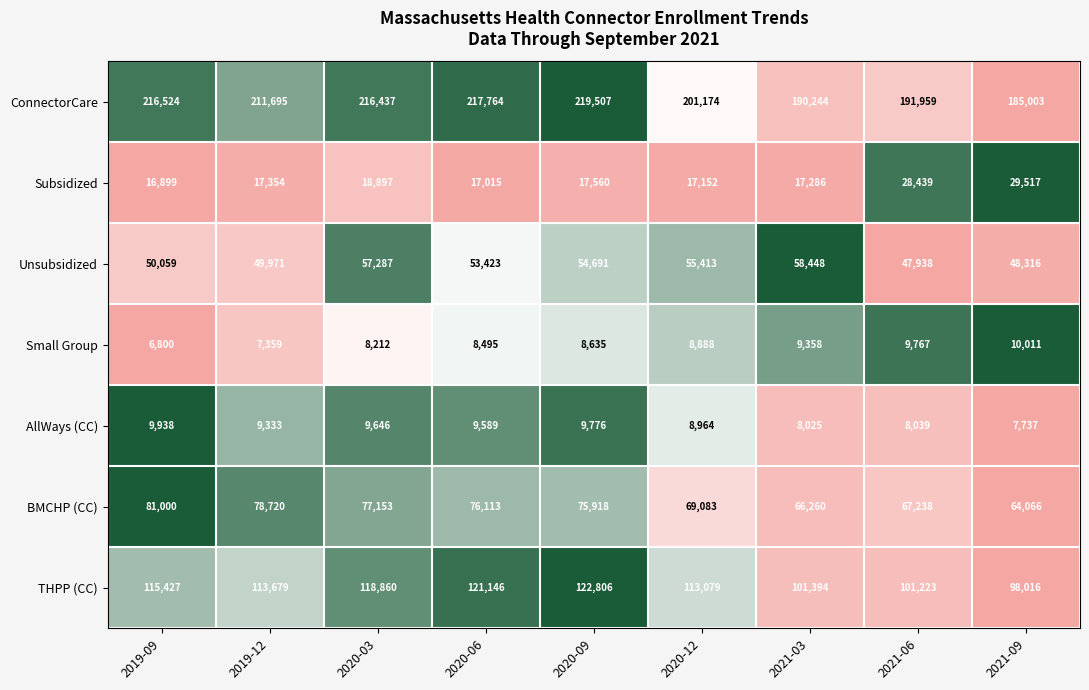

The value of Unsubsidized at 2020-03 is 57287. True or false?

True